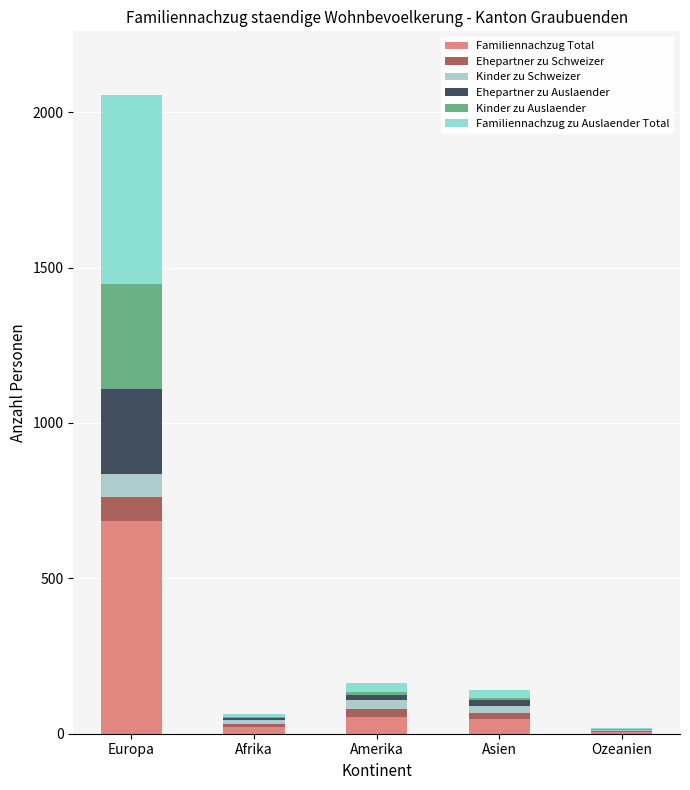

At which category is the sum across all series the highest?

Europa